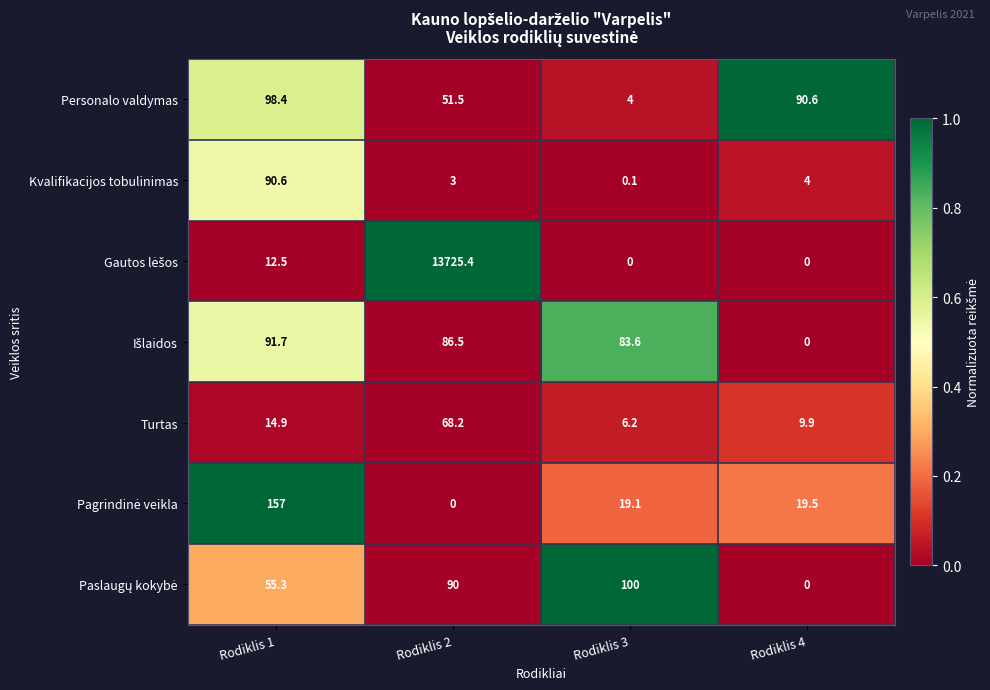

What is the spread (max minus min) of values at Rodiklis 1?

144.5